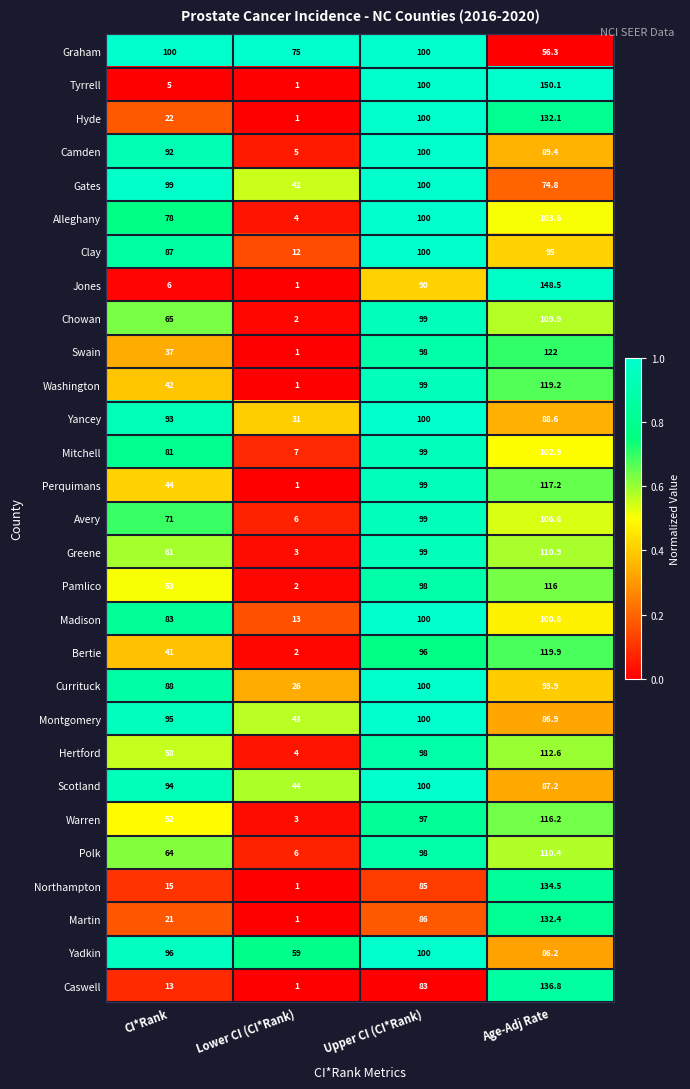

What is the difference between the Mitchell values at Age-Adj Rate and Upper CI (CI*Rank)?

3.9